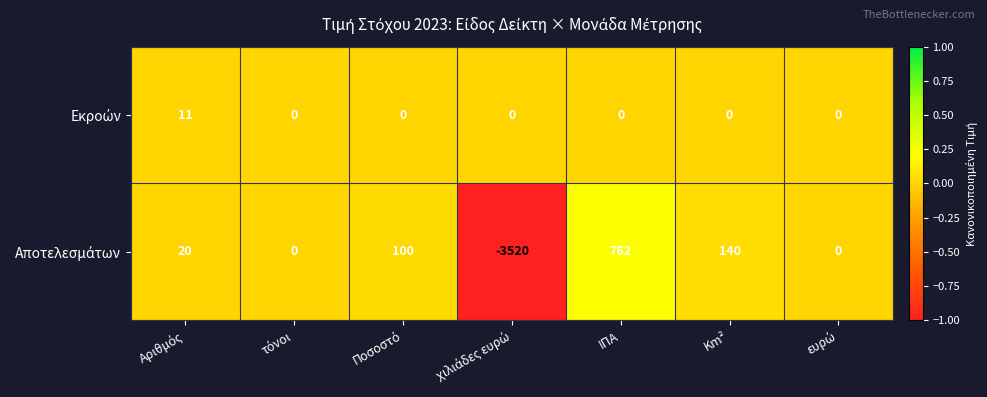

At which category does the chart reach its peak across all series?

ΙΠΑ